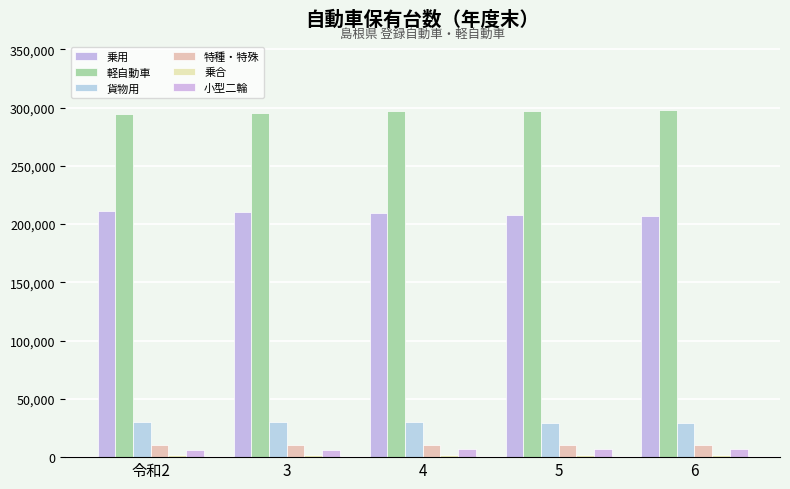

At 3, list the series in order from largest to smallest.

軽自動車, 乗用, 貨物用, 特種・特殊, 小型二輪, 乗合